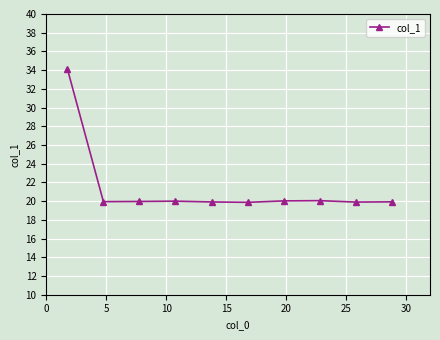

What is the average value?

21.4